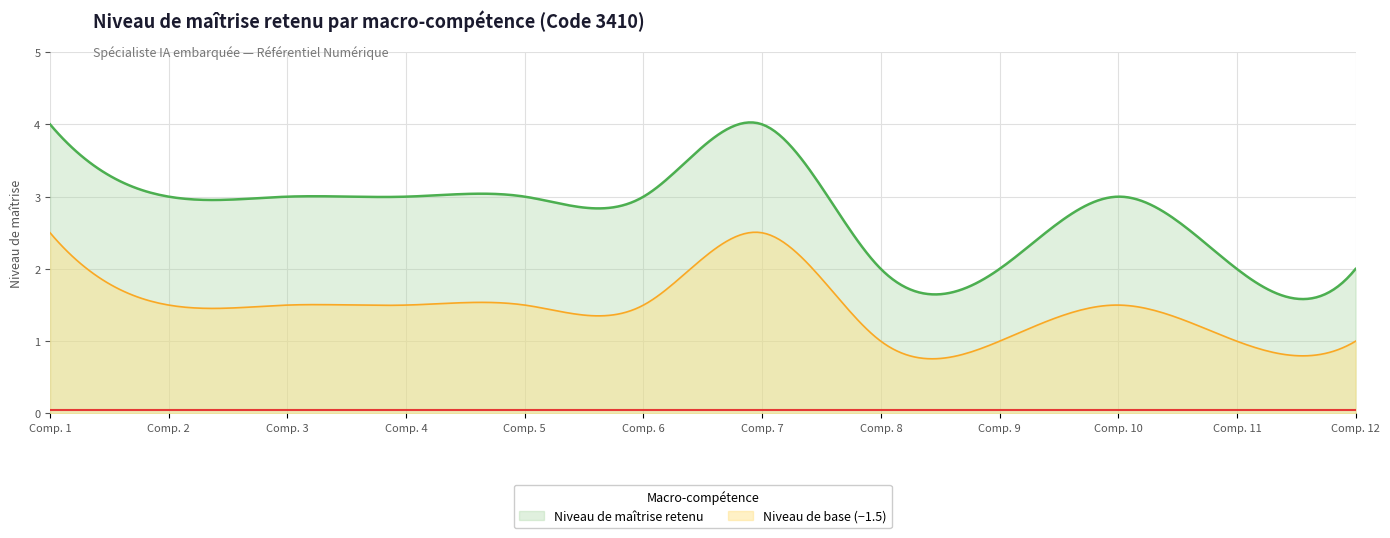

What is the maximum value for Niveau de base (−1.5)?

2.5